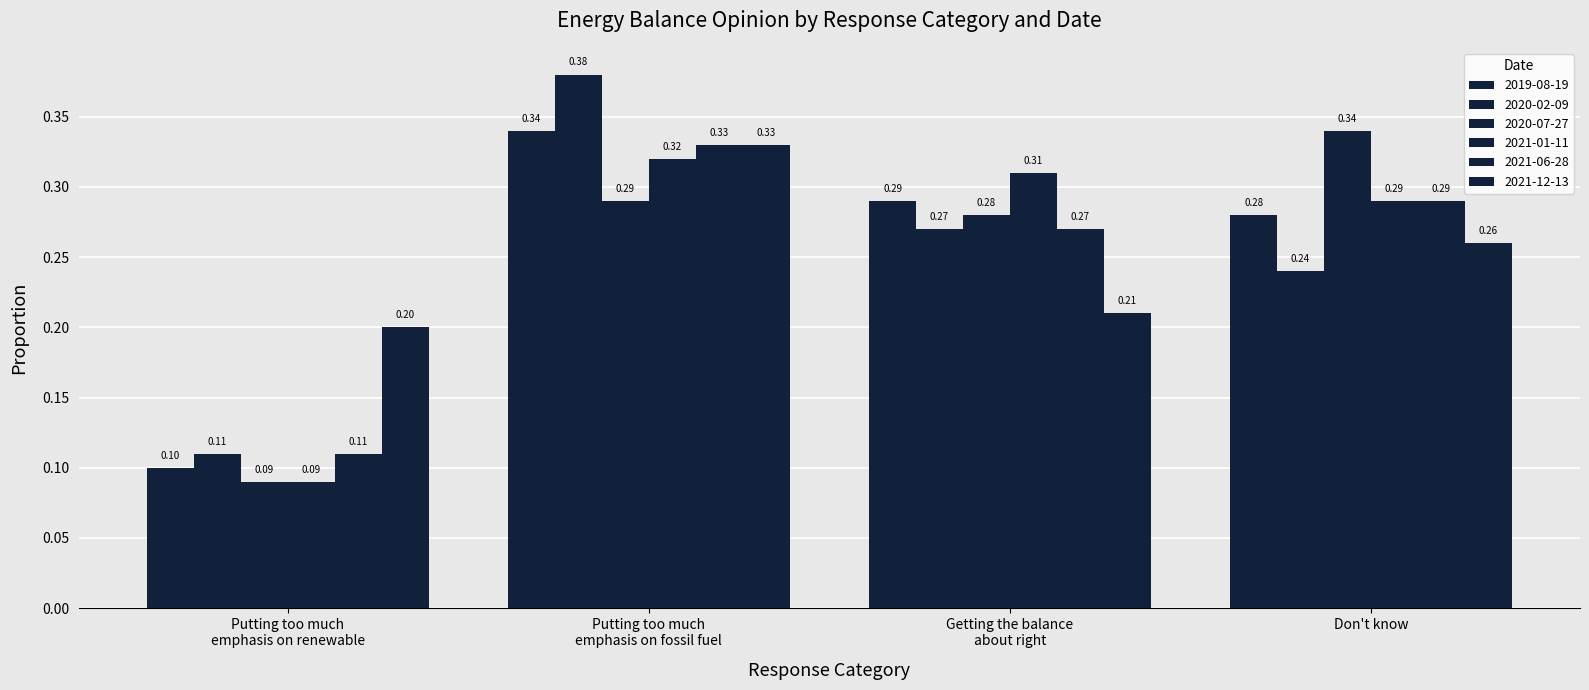

What is the greatest value displayed?

0.4